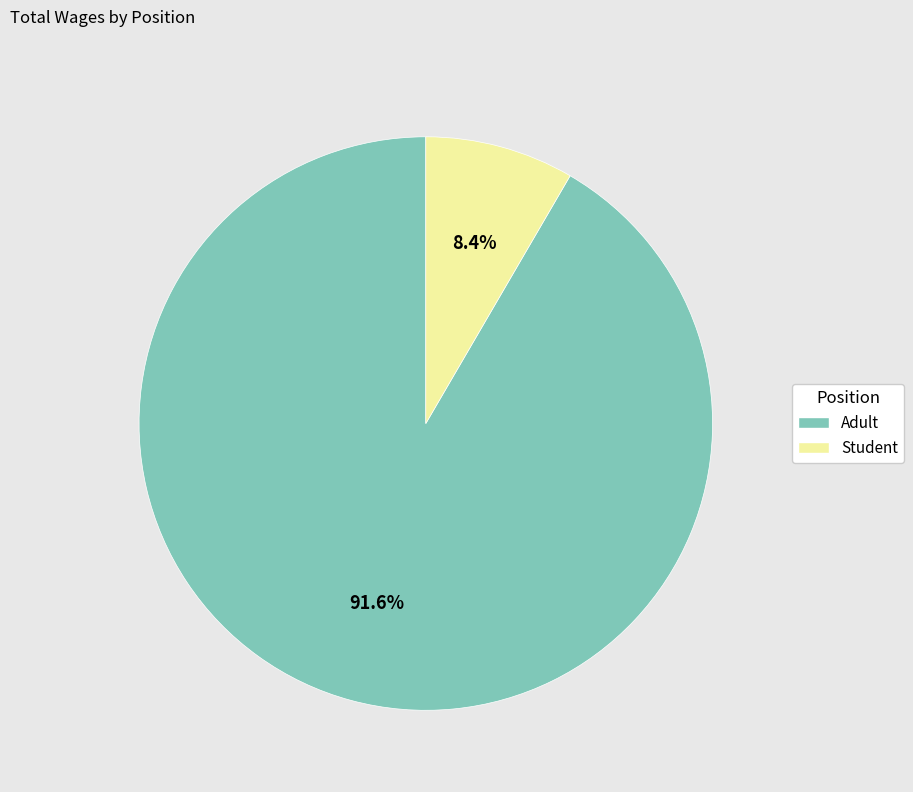

To the nearest percent, what percentage of the pie is Adult?

92%